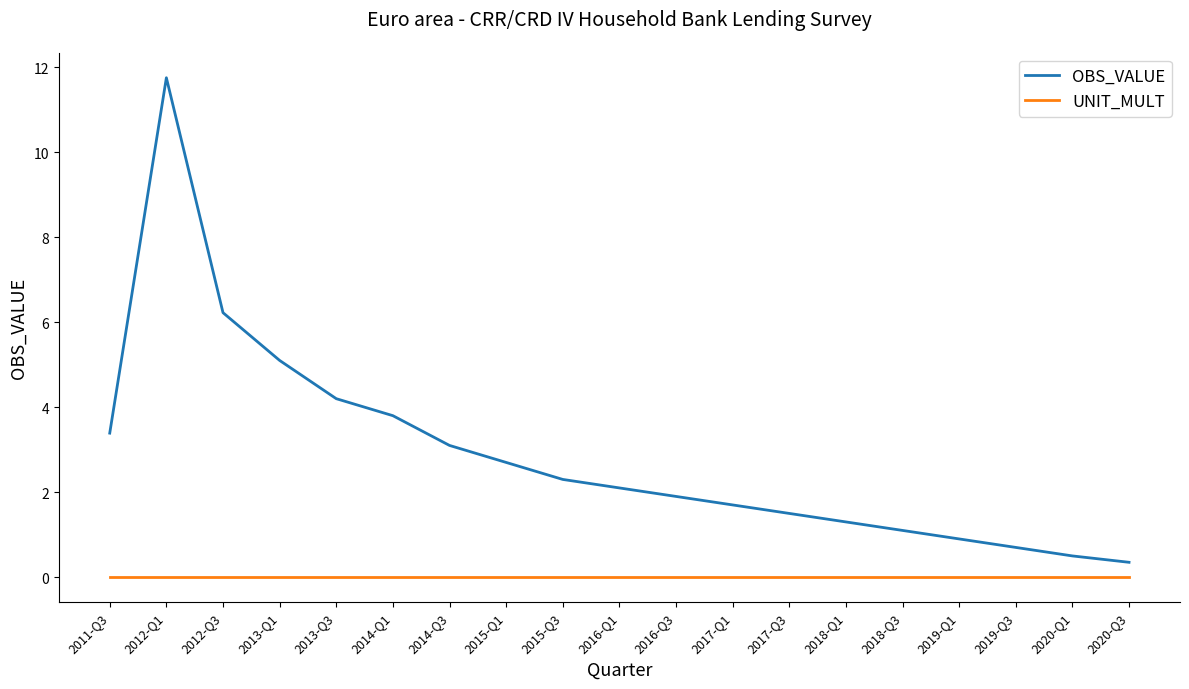

Rank the categories by OBS_VALUE value from lowest to highest.

2020-Q3, 2020-Q1, 2019-Q3, 2019-Q1, 2018-Q3, 2018-Q1, 2017-Q3, 2017-Q1, 2016-Q3, 2016-Q1, 2015-Q3, 2015-Q1, 2014-Q3, 2011-Q3, 2014-Q1, 2013-Q3, 2013-Q1, 2012-Q3, 2012-Q1